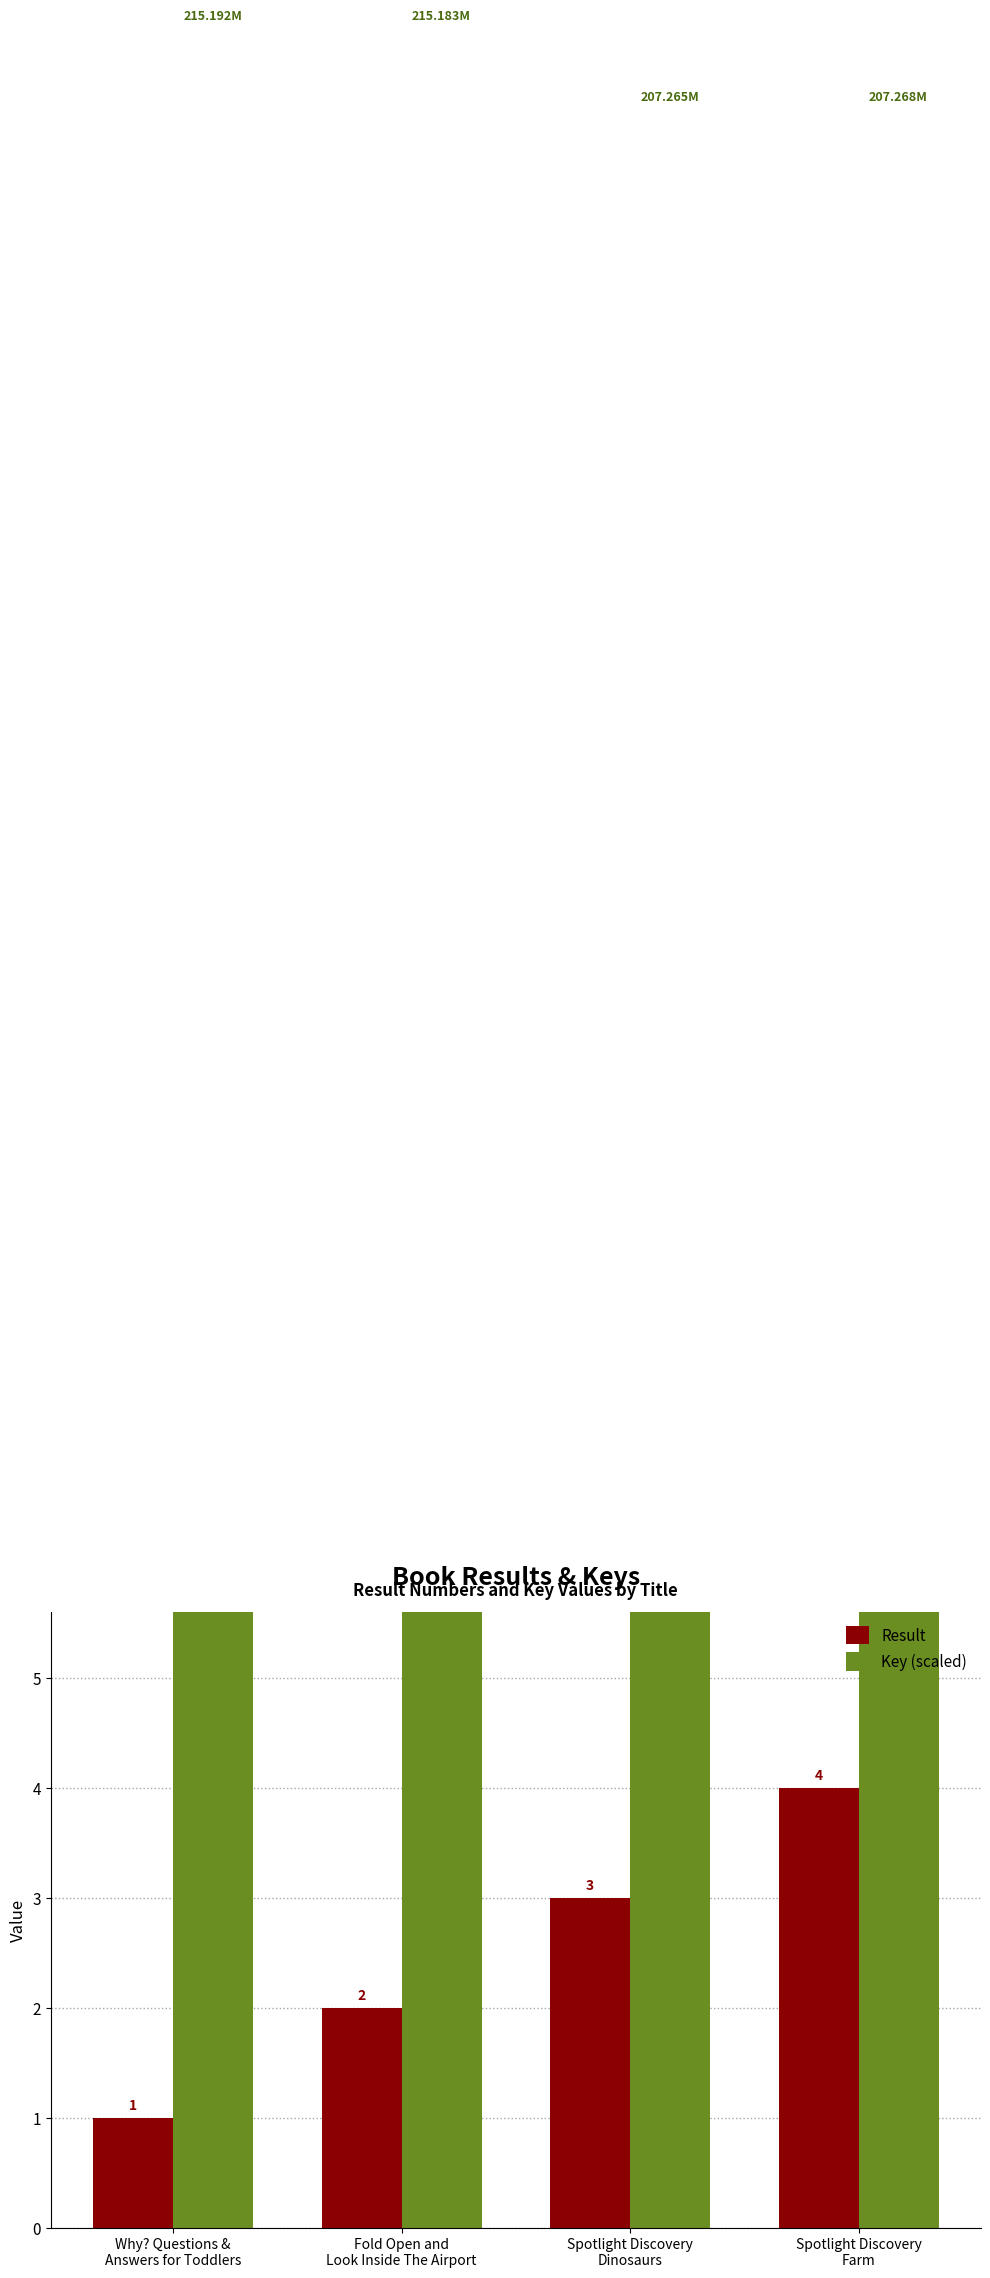

Rank the series by their maximum value, from highest to lowest.

Key (scaled), Result